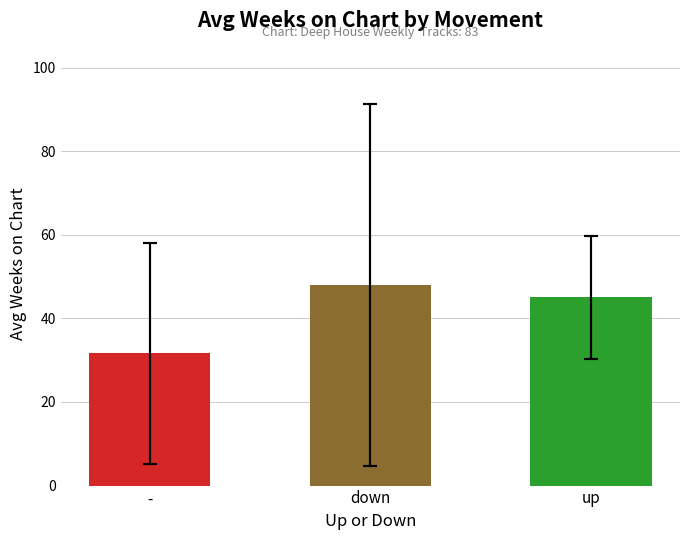

What is the label of the 1st bar from the right?

up